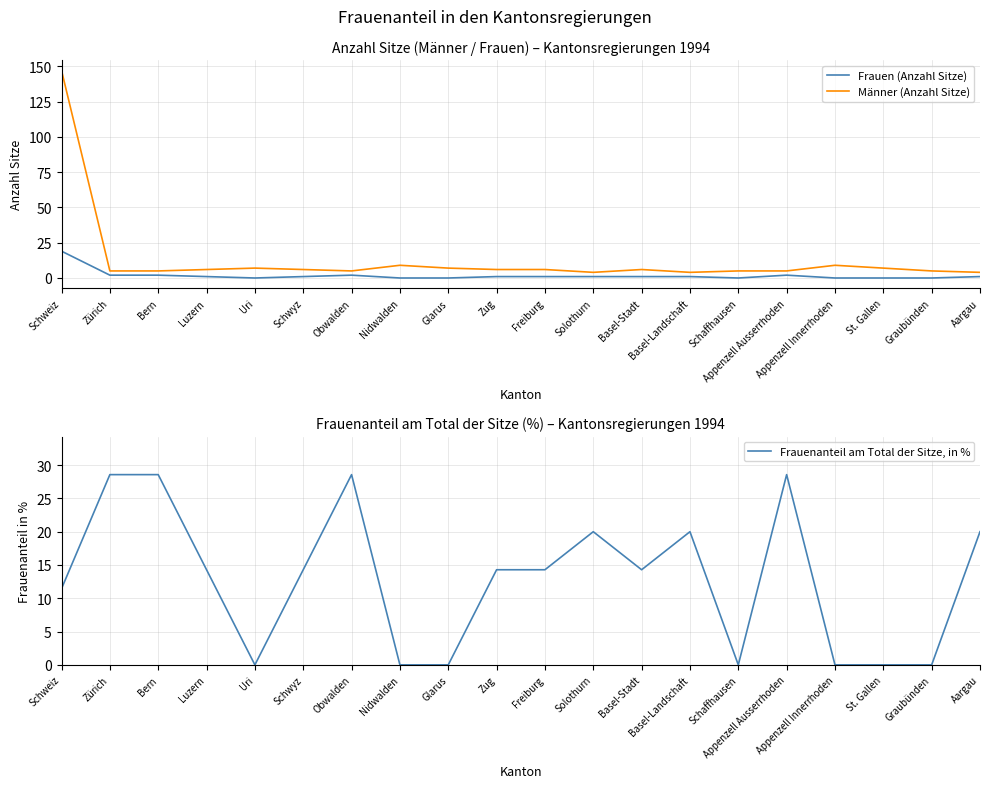

Which label corresponds to the smallest value in the chart?

Uri